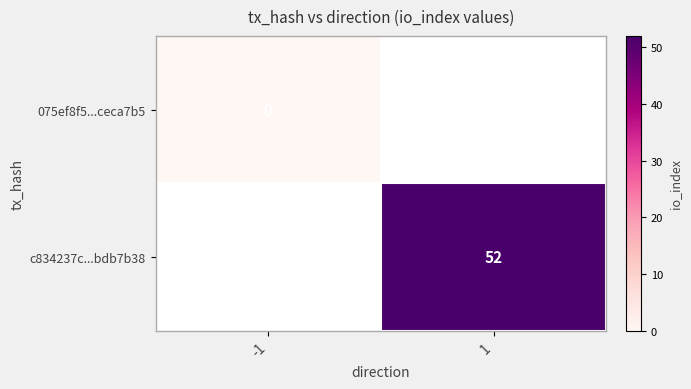

True or false: c834237c...bdb7b38 has a value of 52 at 1.

True